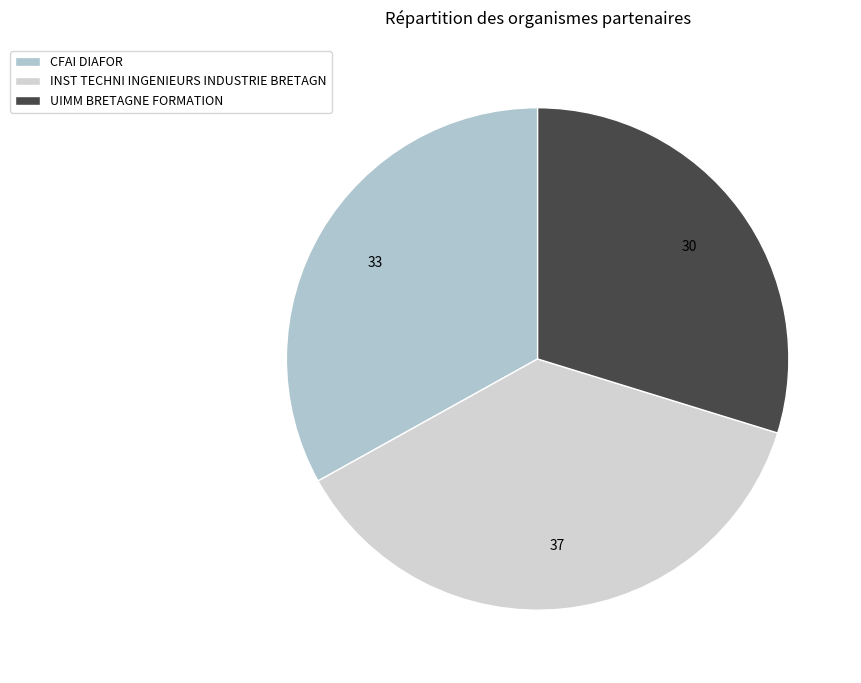

How much of the chart is everything except UIMM BRETAGNE FORMATION?

70.2%